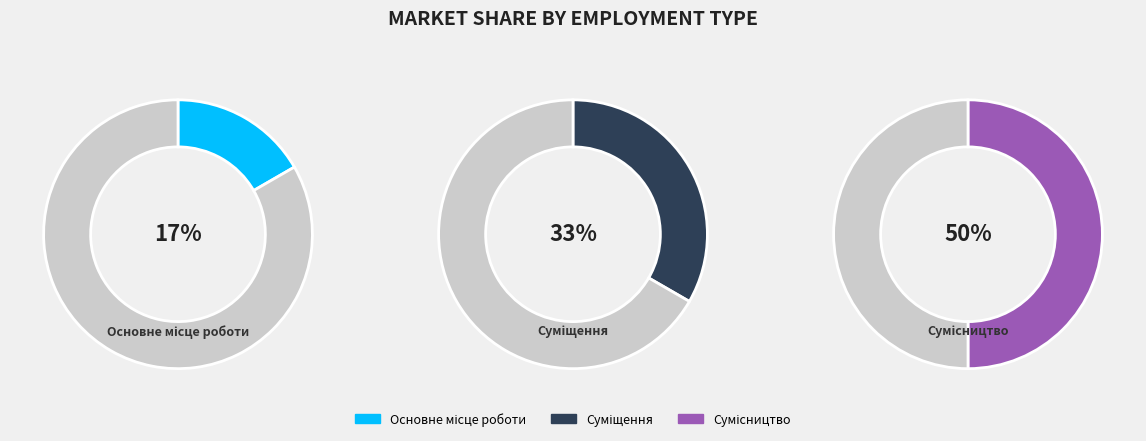

True or false: Сумісництво accounts for 50% of the total.

True